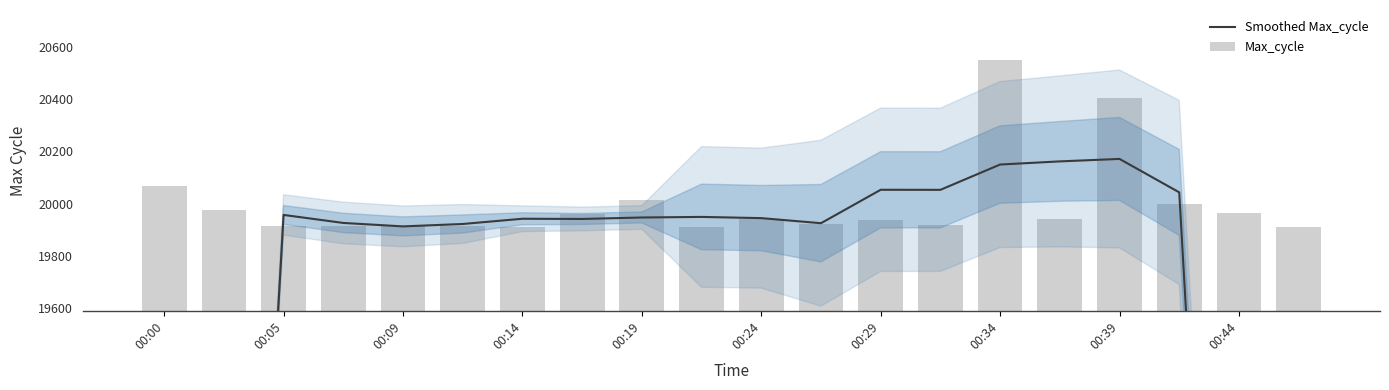

Reading left to right, what are all the values shown in this chart?

Smoothed Max_cycle: 11991.4	15974.2	19957.0	19926.4	19913.2	19922.4	19942.4	19941.6	19947.2	19949.4	19944.8	19925.4	20053.0	20052.8	20149.4	20161.4	20170.8	20043.2	16055.0	11974.2
Max_cycle: 20067.0	19976.0	19914.0	19914.0	19914.0	19914.0	19910.0	19960.0	20014.0	19910.0	19942.0	19921.0	19937.0	19917.0	20548.0	19941.0	20404.0	19997.0	19964.0	19910.0